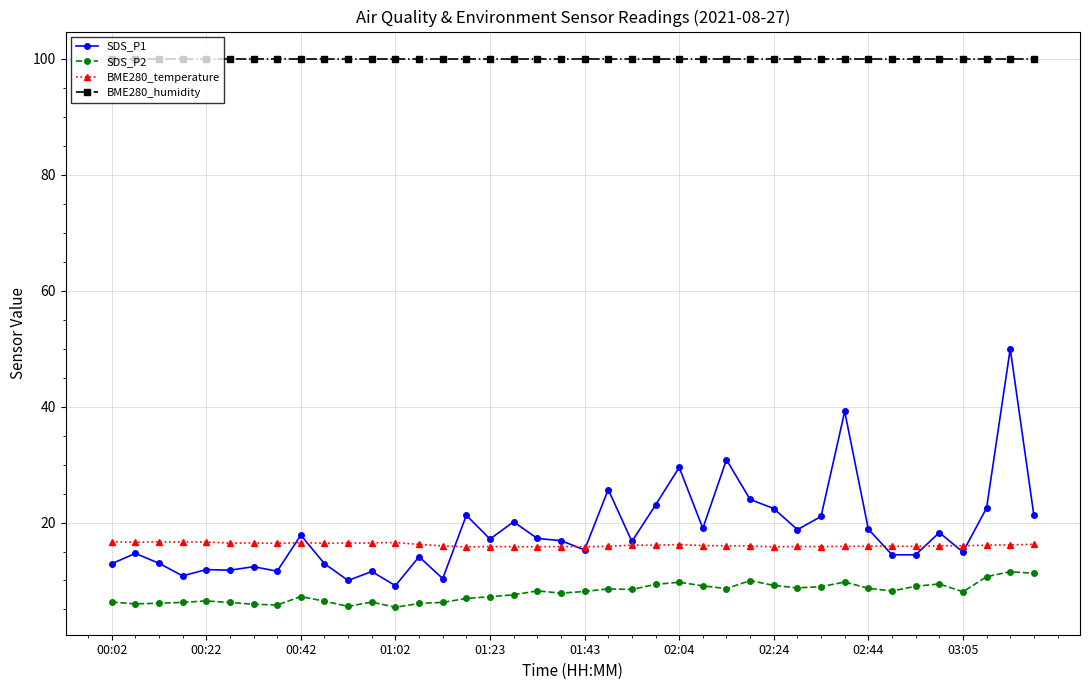

What is the value of the SDS_P1 point at the 31st from the left?

21.1